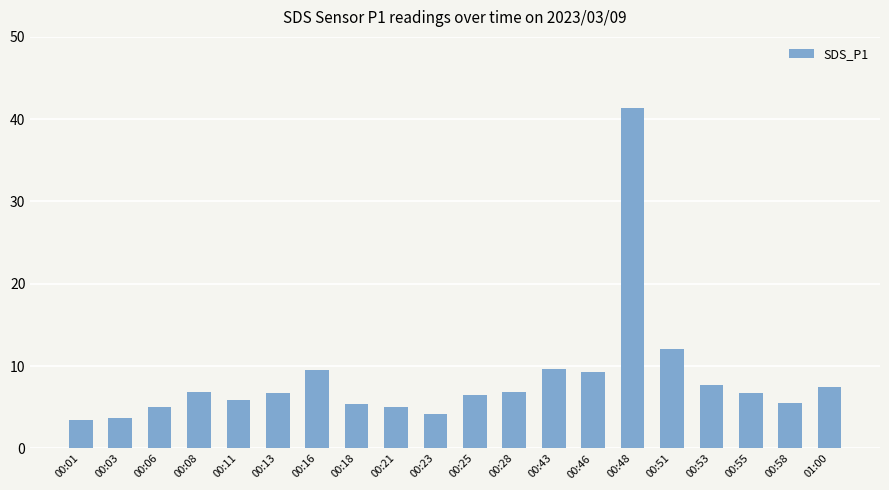

Where is the data nearest to the value 22?

00:51